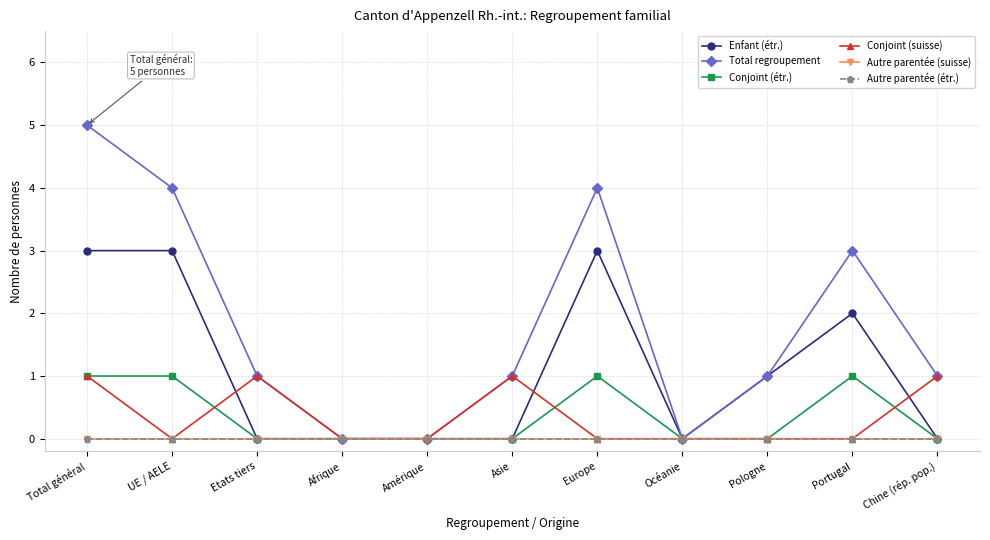

Is the value of Autre parentée (étr.) at UE / AELE greater than the value of Total regroupement at Total général?

No